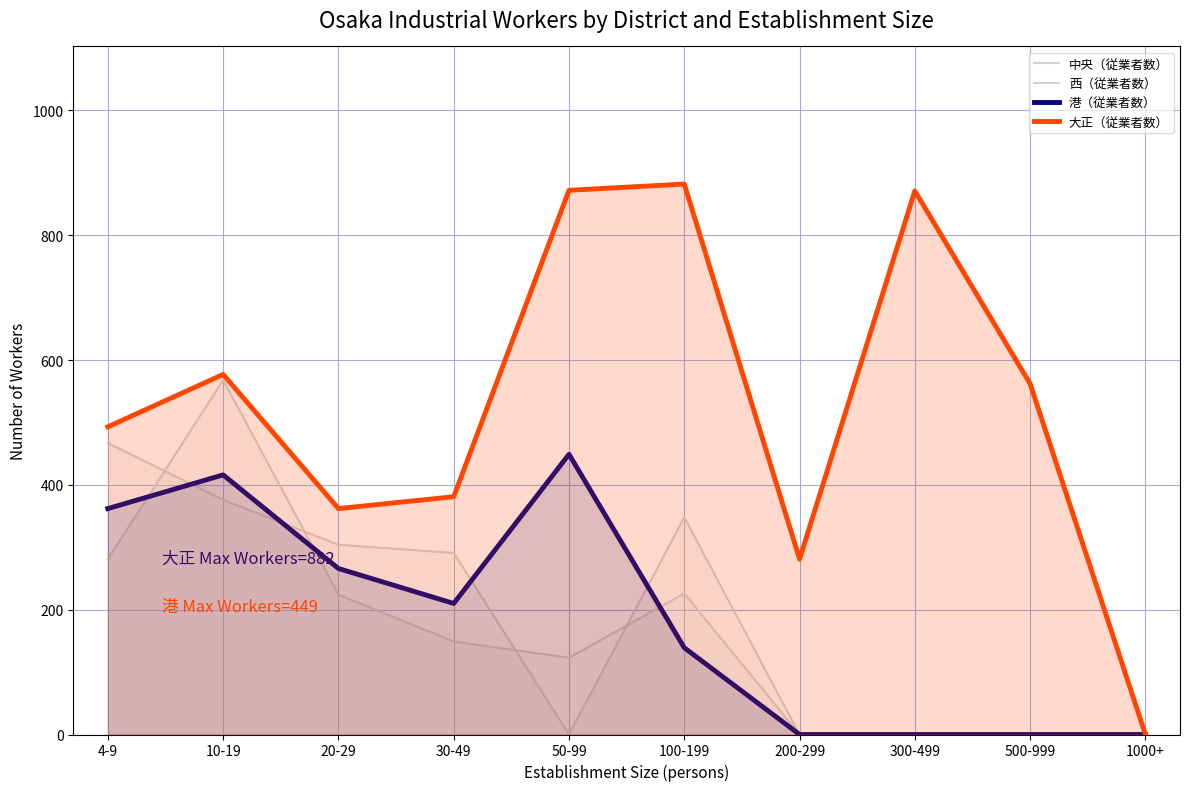

What is the difference between the maximum and minimum values in the 港（従業者数） series?

449